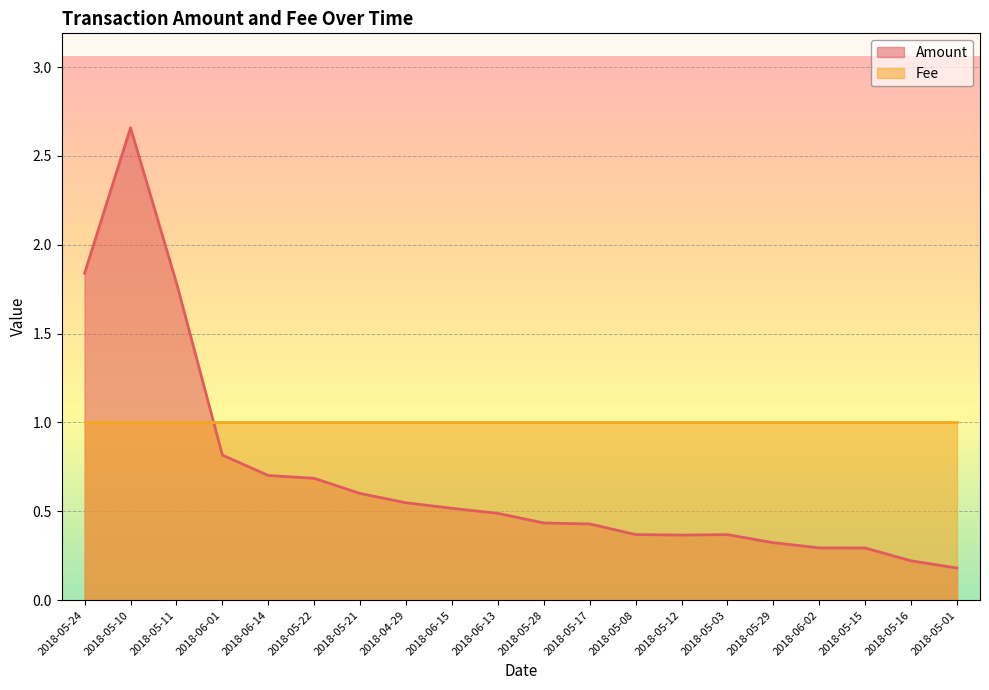

Reading right to left, extract all data points from this chart.

2018-05-01=0.2	2018-05-16=0.2	2018-05-15=0.3	2018-06-02=0.3	2018-05-29=0.3	2018-05-03=0.4	2018-05-12=0.4	2018-05-08=0.4	2018-05-17=0.4	2018-05-28=0.4	2018-06-13=0.5	2018-06-15=0.5	2018-04-29=0.5	2018-05-21=0.6	2018-05-22=0.7	2018-06-14=0.7	2018-06-01=0.8	2018-05-11=1.8	2018-05-10=2.7	2018-05-24=1.8